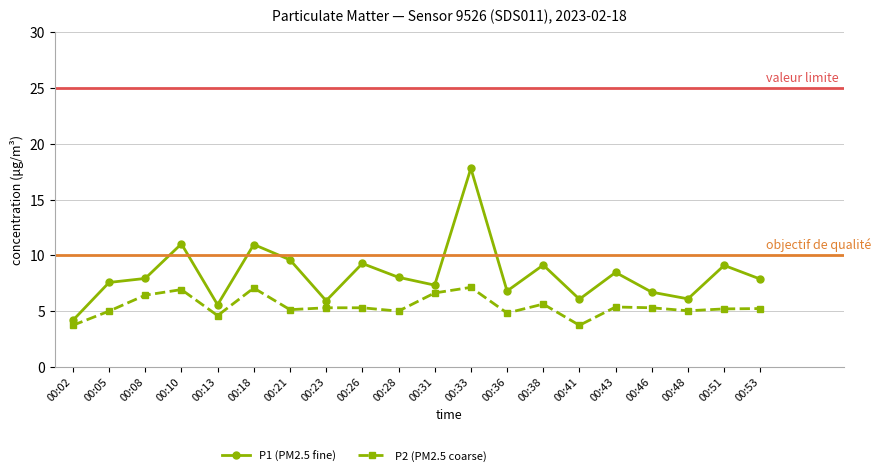

True or false: P1 (PM2.5 fine) has more than 0 interior local peaks.

True